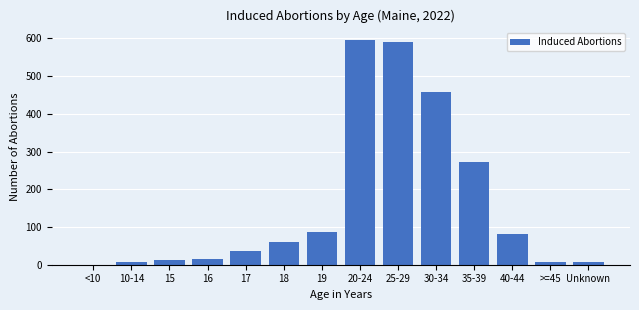

True or false: the data shows 7 at >=45.

True